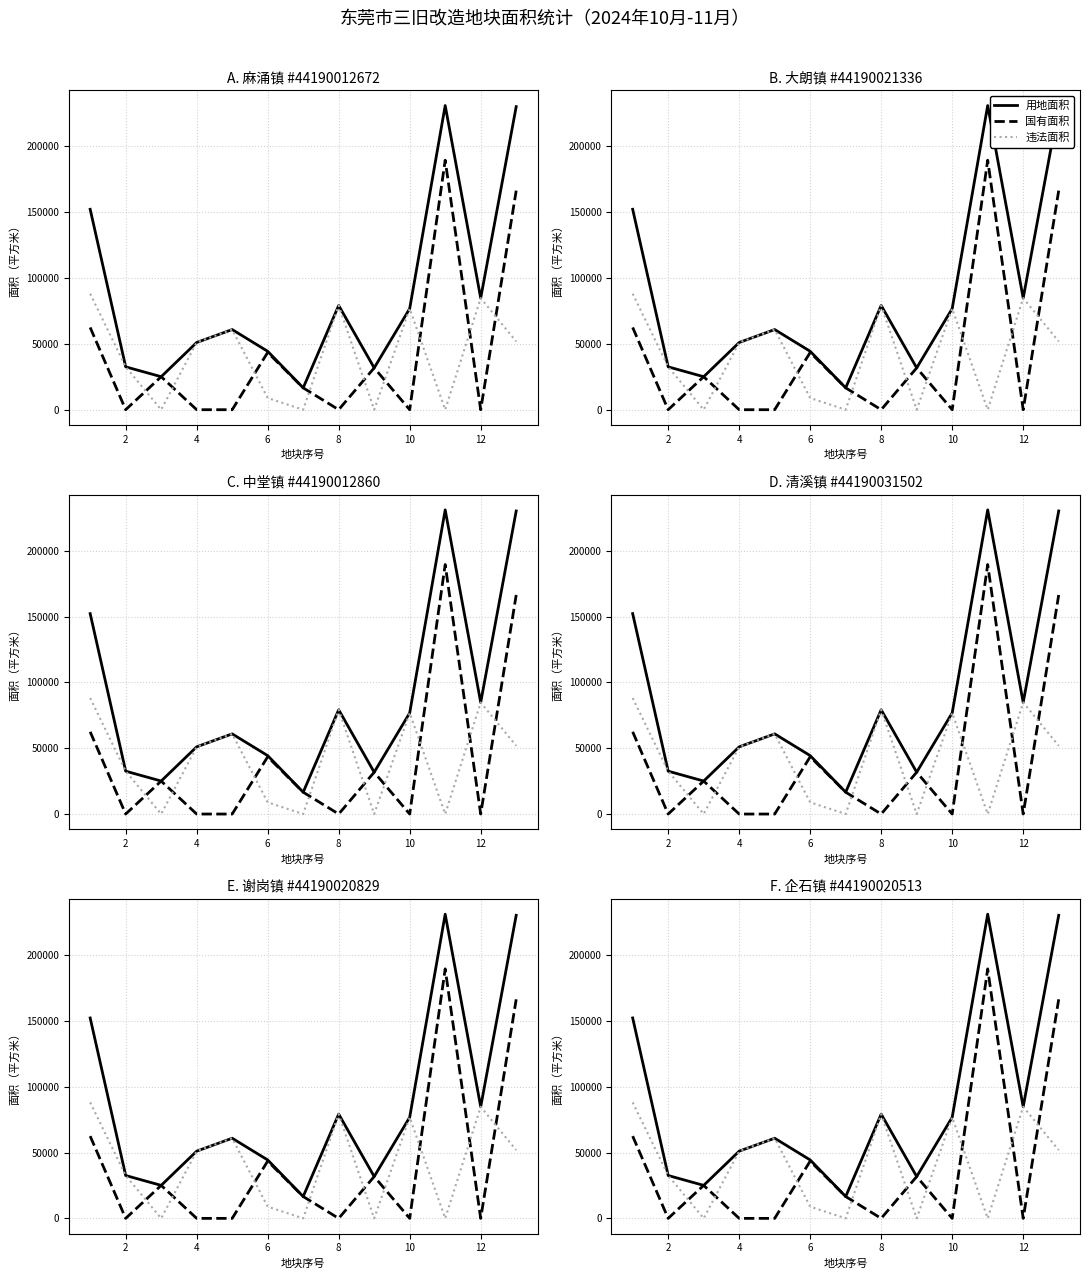

What is the label of the 2nd point from the left?

2